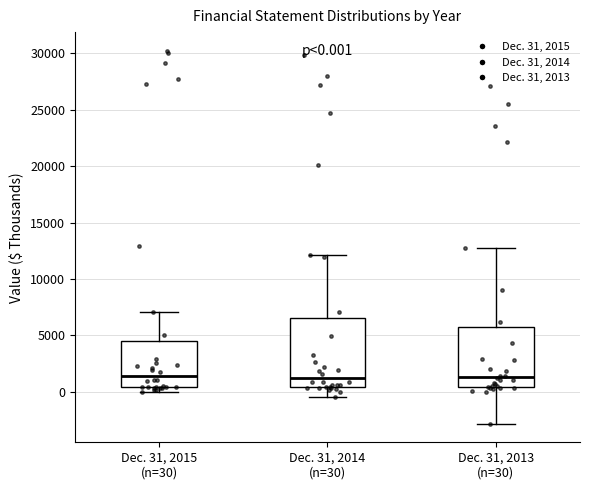

Which box is the tallest, from its lower edge to its upper edge?

Dec. 31, 2014 (n=30)